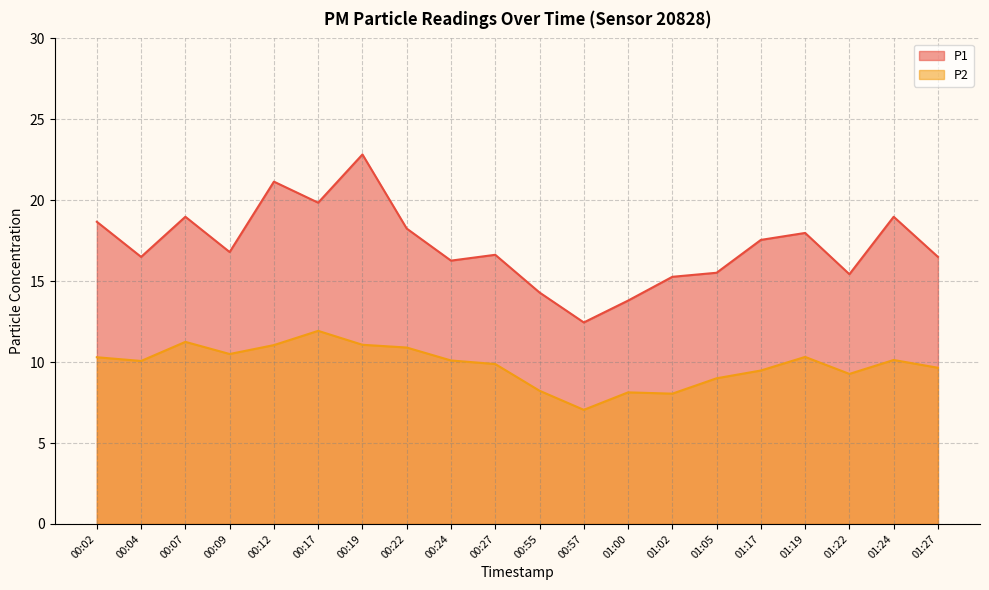

Which series has the largest total across all categories?

P1